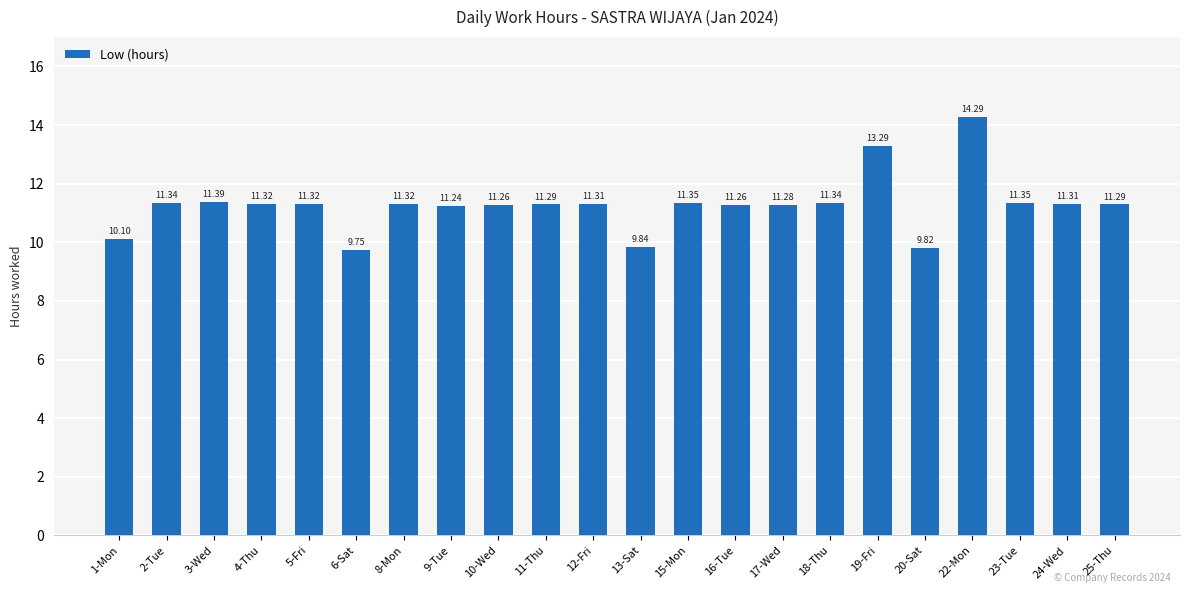

Where does the data first go above 11?

2-Tue